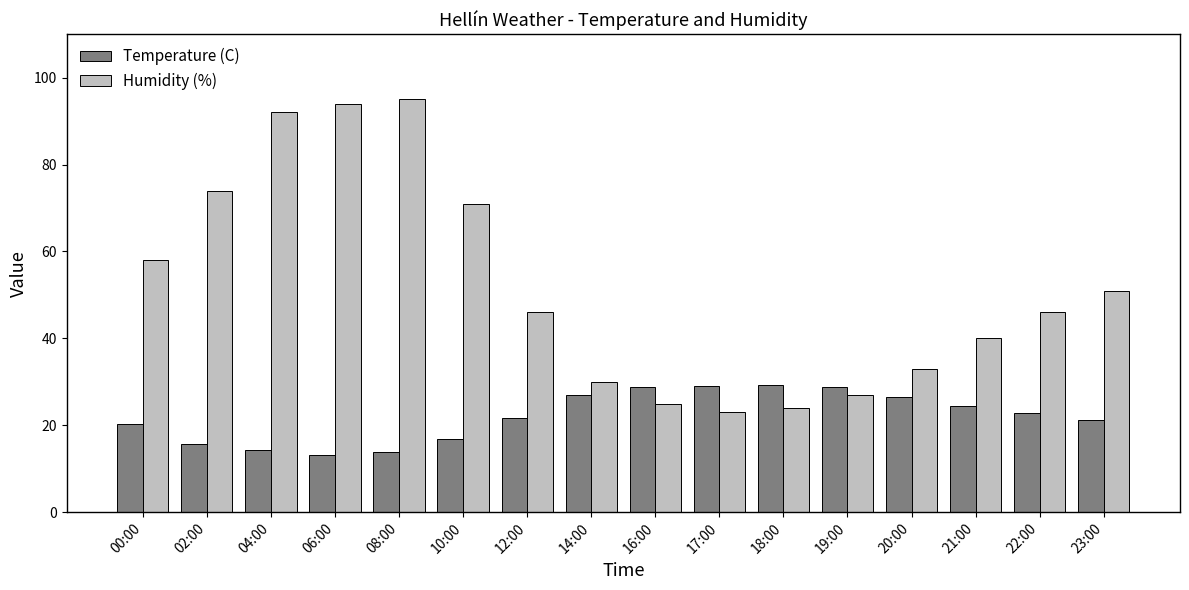

What is the difference between the maximum and minimum values in the Temperature (C) series?

16.1